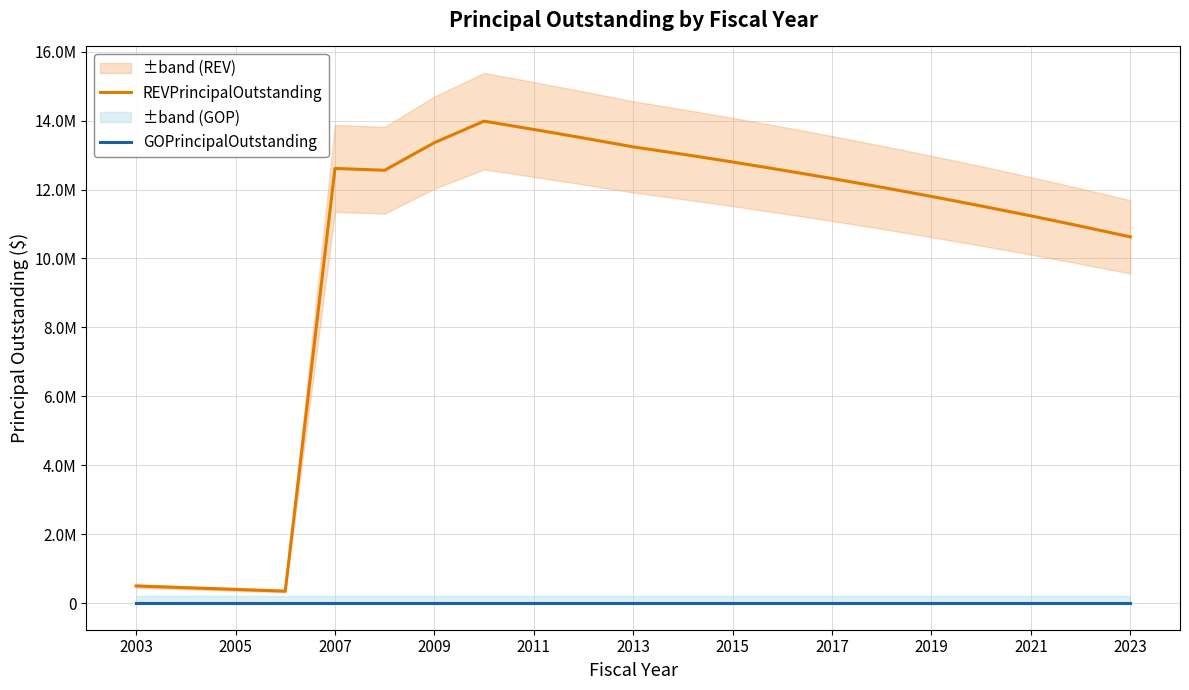

At which label is GOPrincipalOutstanding closest to 0?

2003